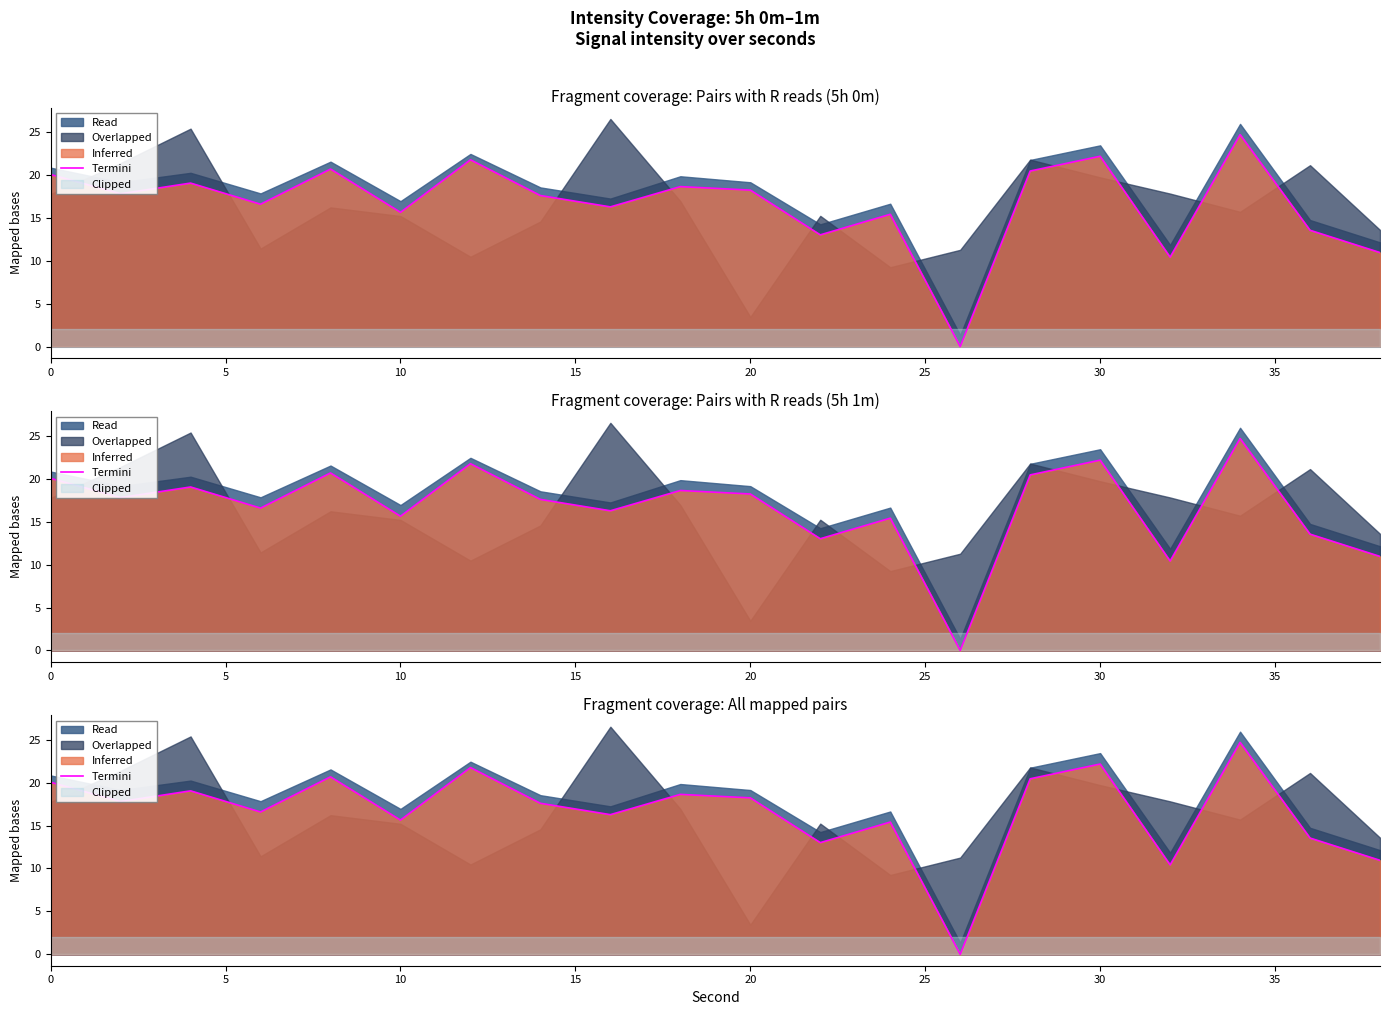

How many lines are shown in the chart?

1